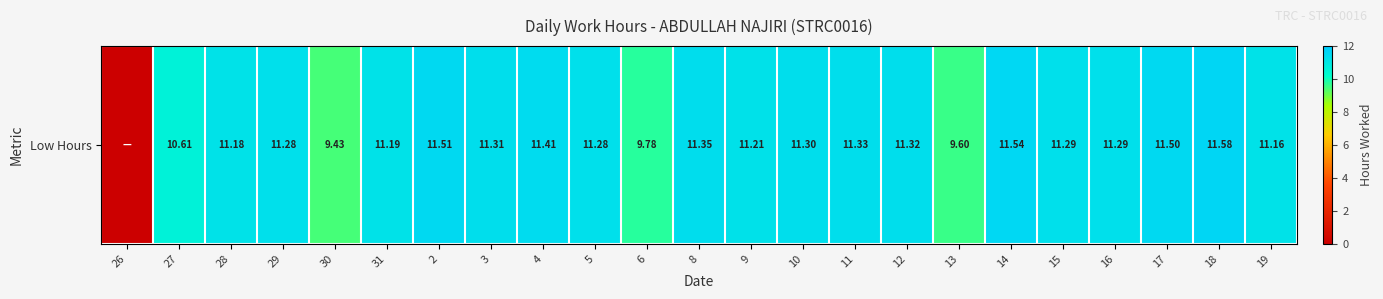

Approximately how many times larger is the value at 31 compared to 2?

1.0